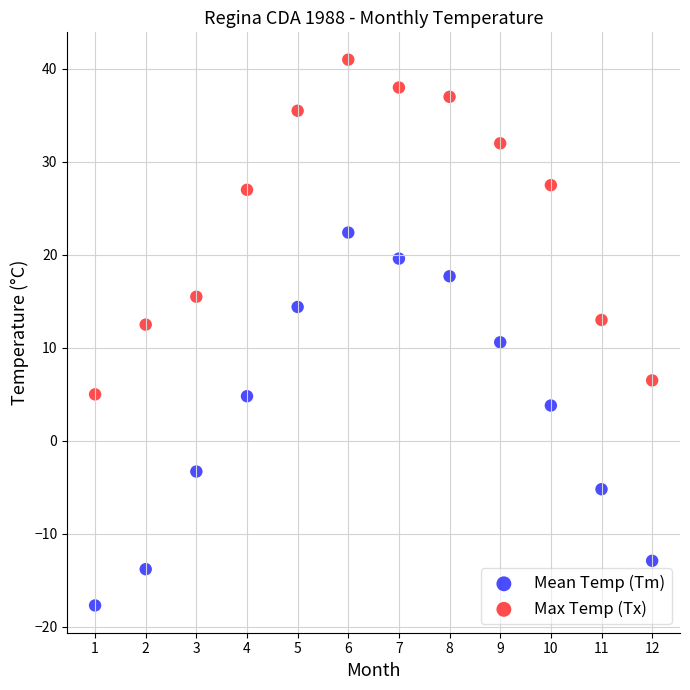

Which series reaches the maximum Y coordinate?

Max Temp (Tx)